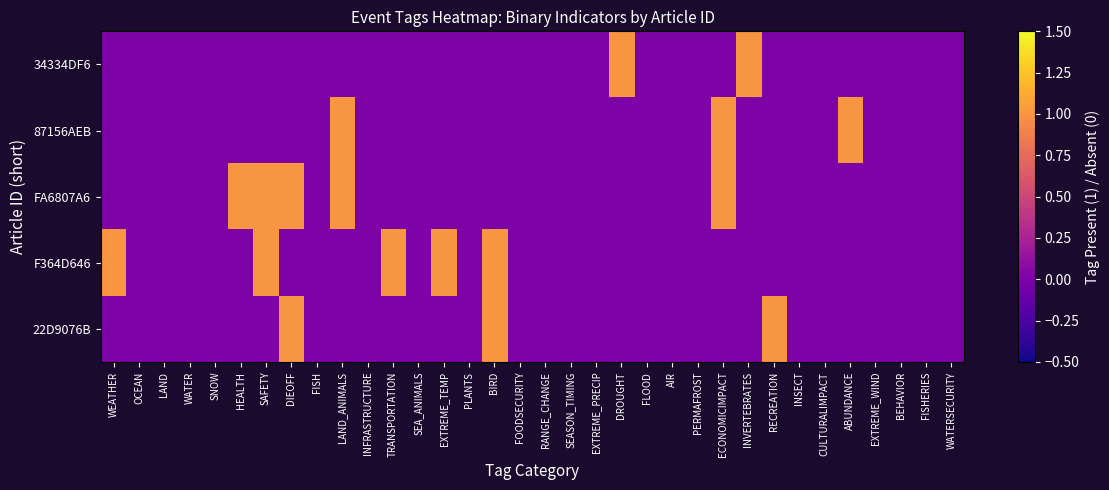

Which series has the largest total across all categories?

FA6807A6